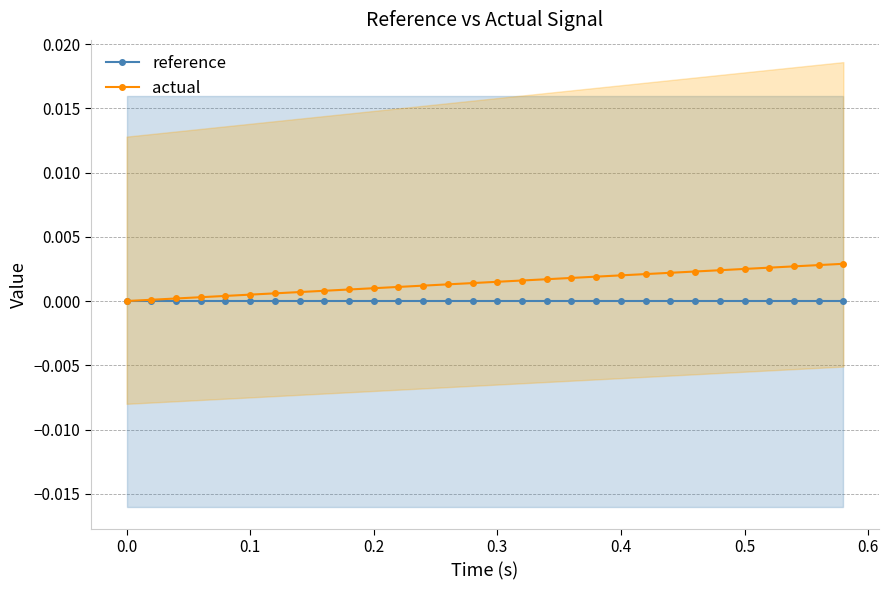

How many lines are shown in the chart?

2